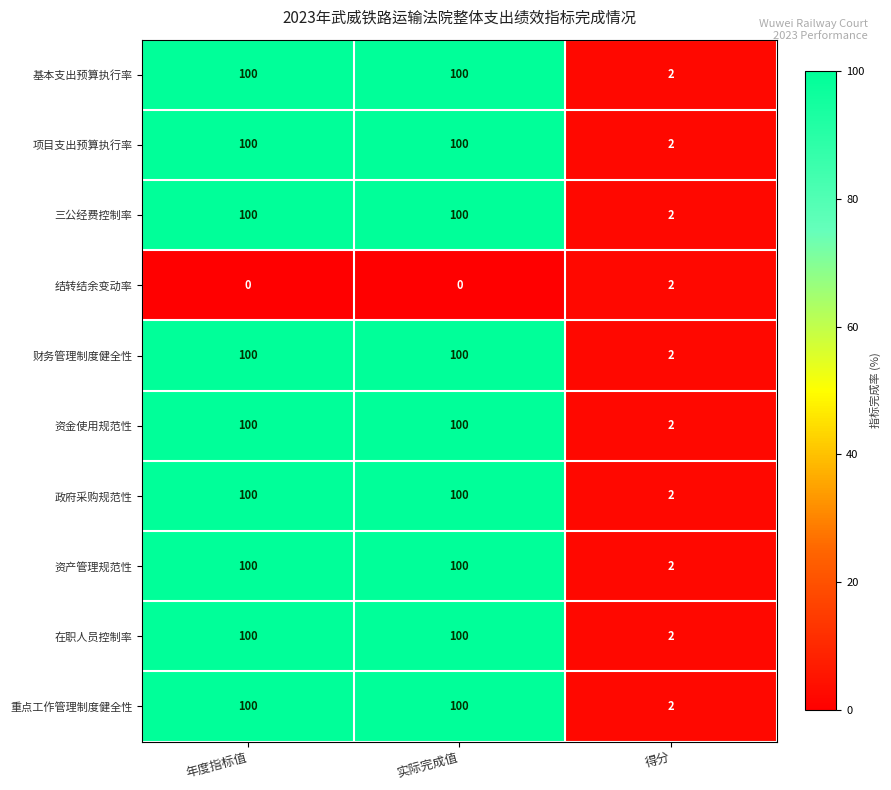

What is the sum of all 三公经费控制率 values?

202